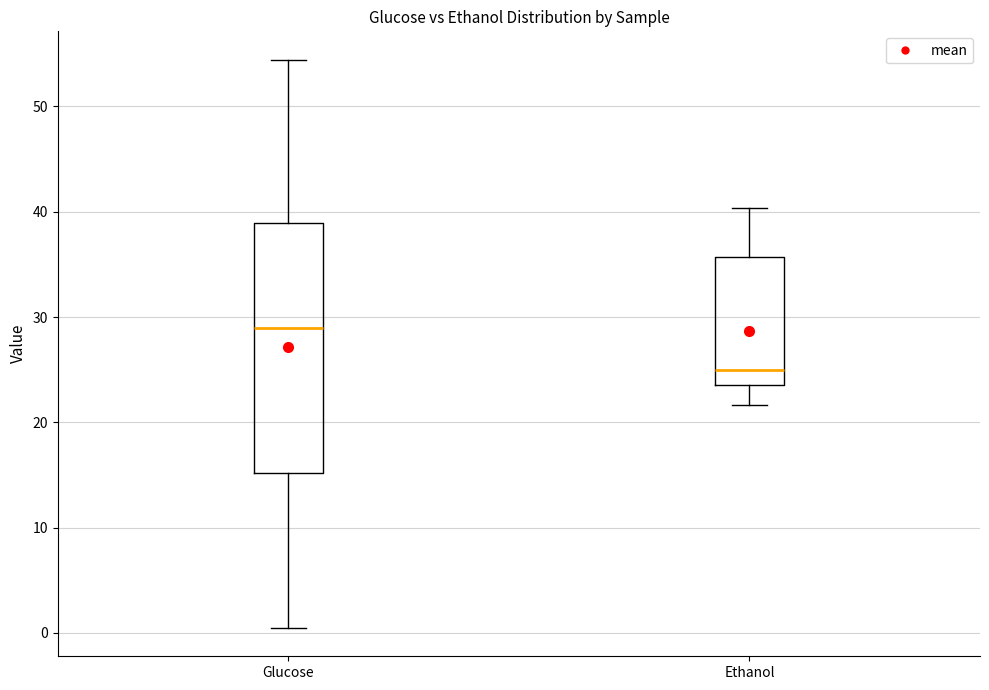

Comparing the boxes themselves (not the whiskers), which one is the tallest?

Glucose